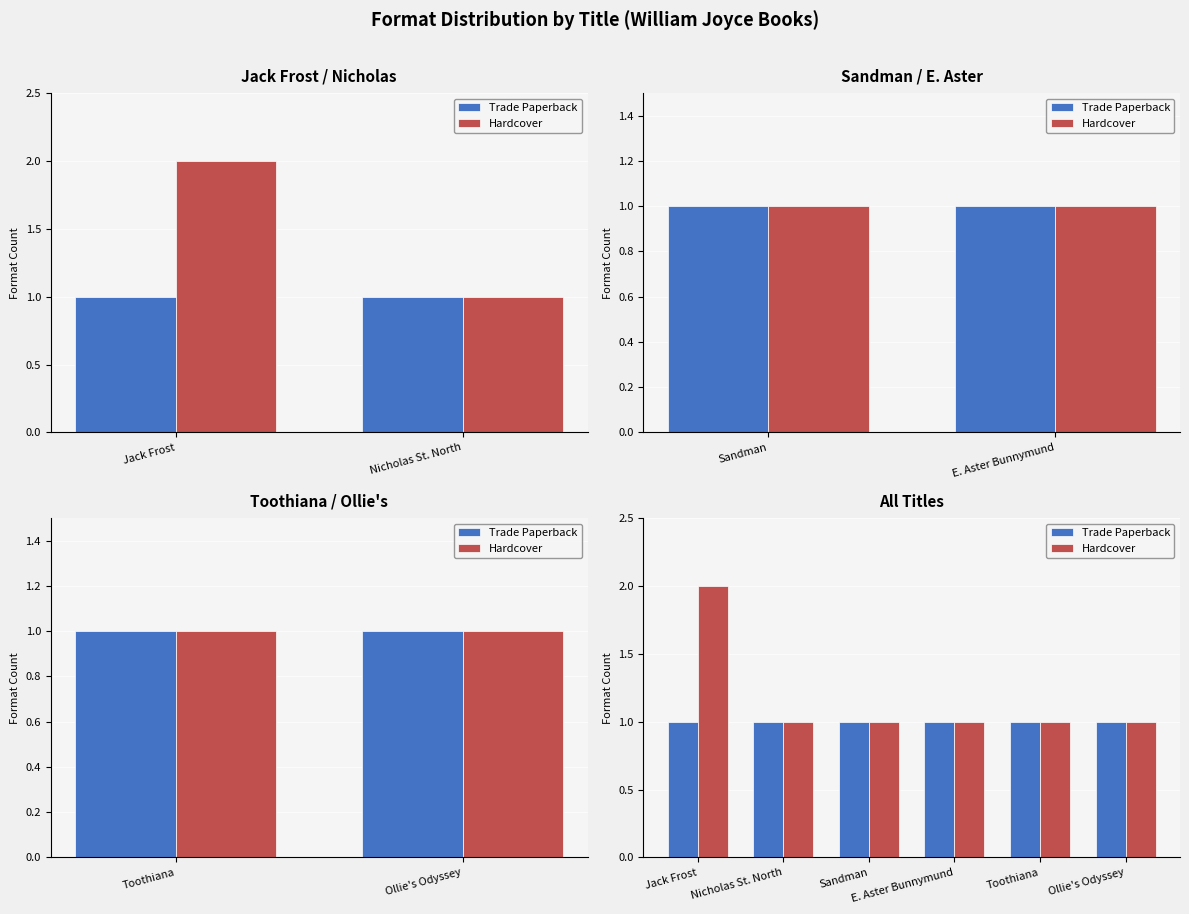

What position from the left is Toothiana?

5